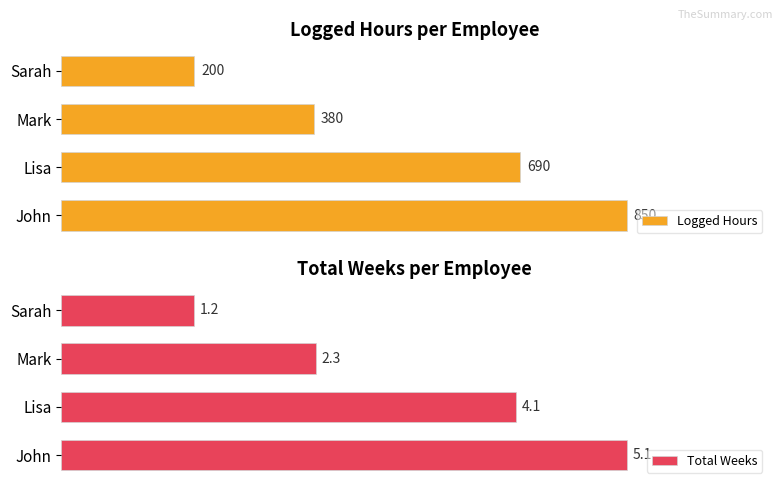

Where is Logged Hours nearest to the value 525?

Mark